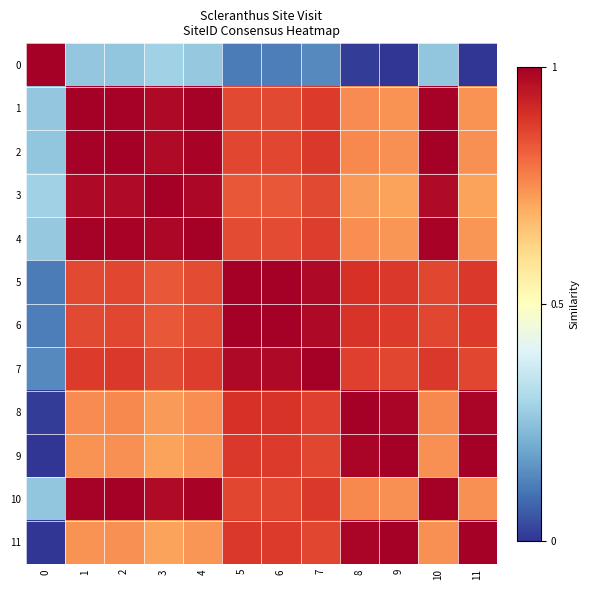

Which series has the largest total across all categories?

7